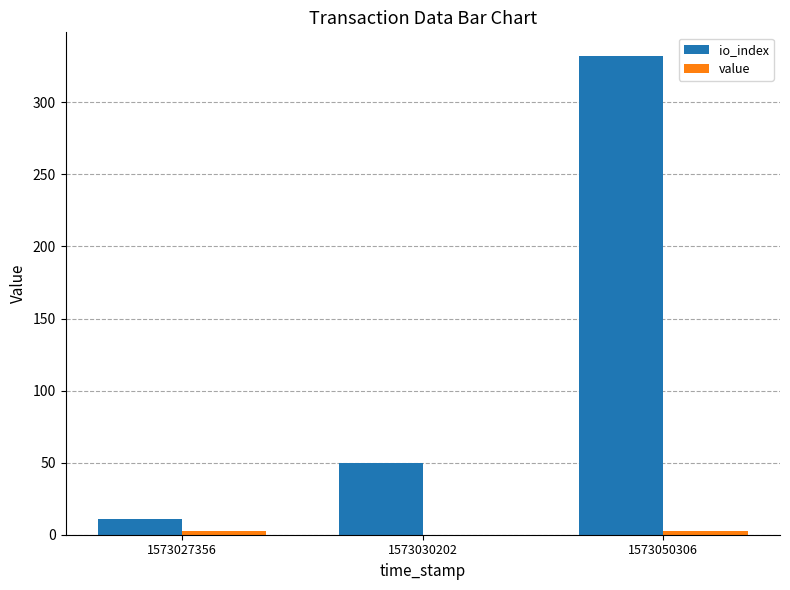

At which category is the sum across all series the highest?

1573050306